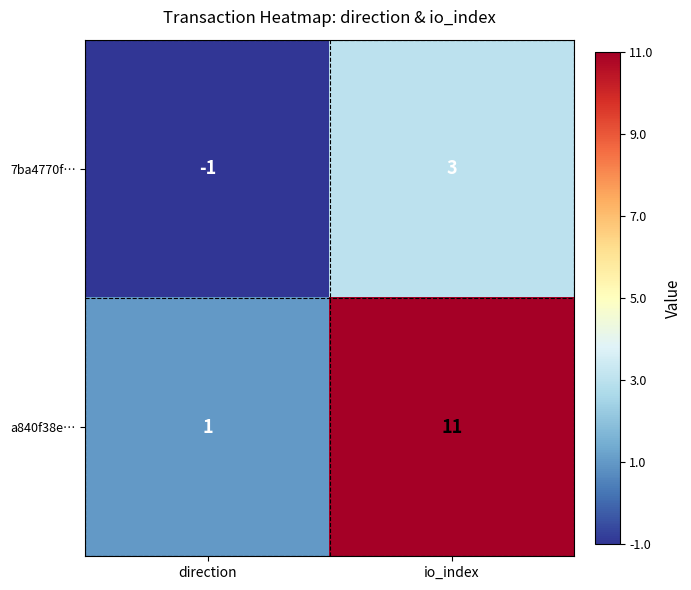

What is the difference between the highest and lowest values at direction?

2